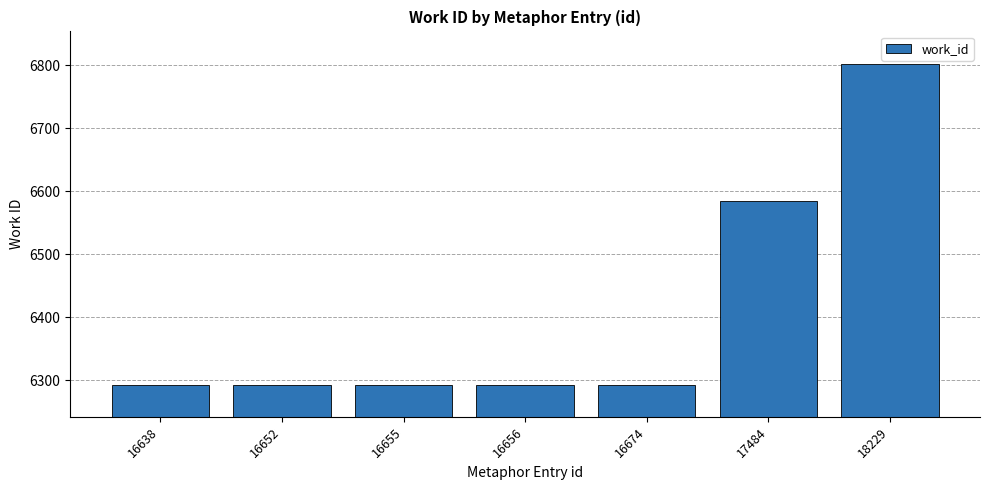

How many bars are there in total?

7